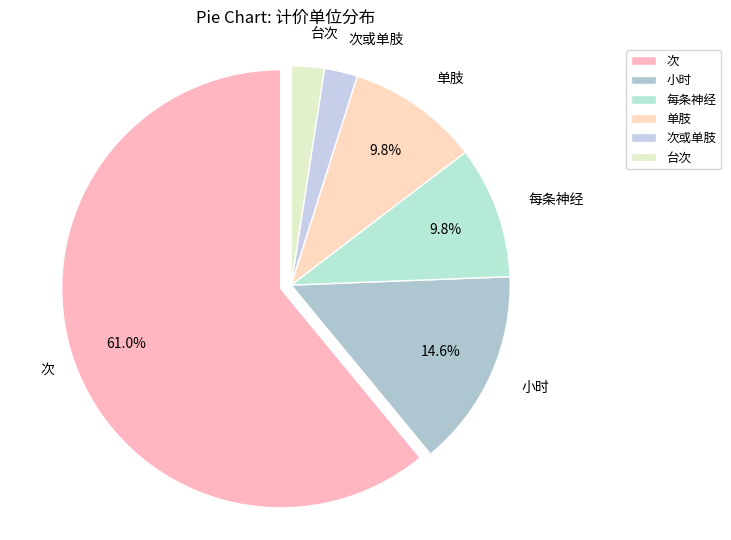

Rank the categories by value from lowest to highest.

次或单肢, 台次, 每条神经, 单肢, 小时, 次